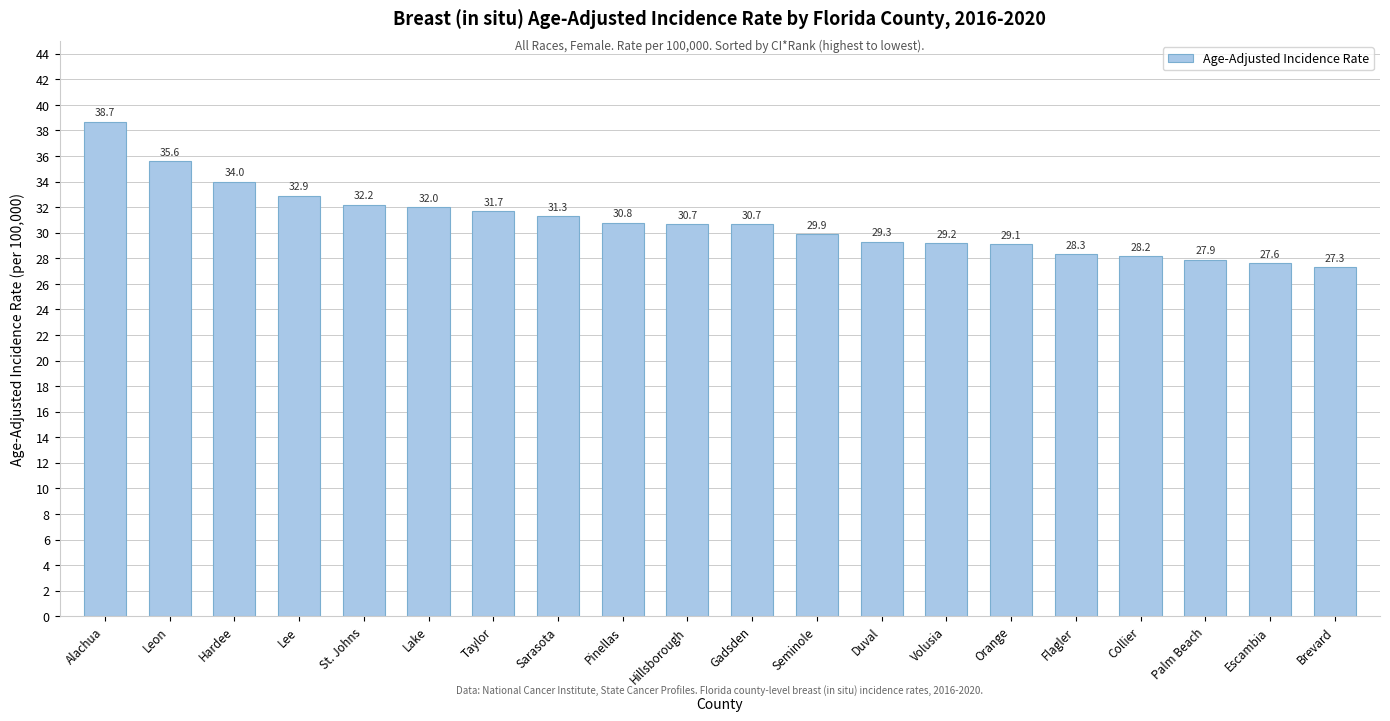

Is it true that the value at Lake is 18.0?

False